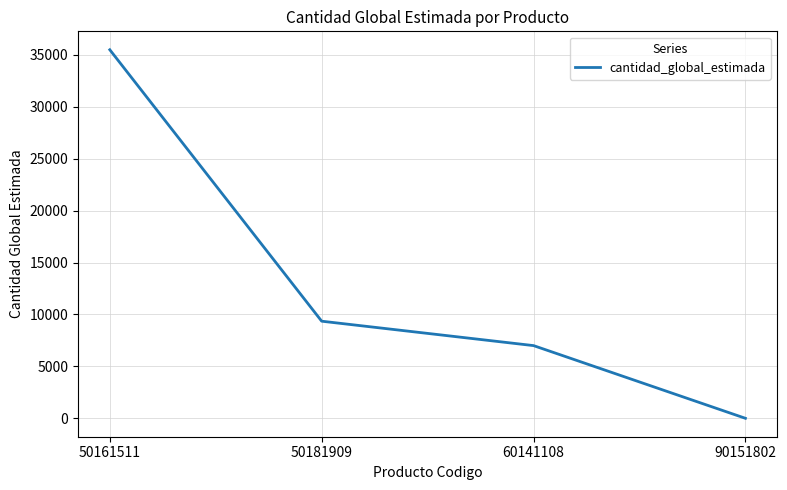

Read the value at 60141108, to the nearest 100.

7000